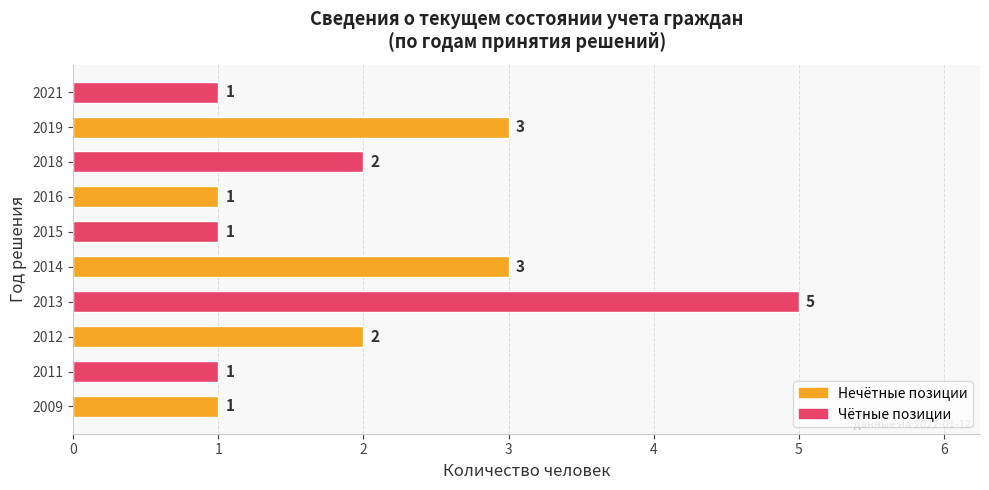

What is the difference between the maximum and minimum values?

4